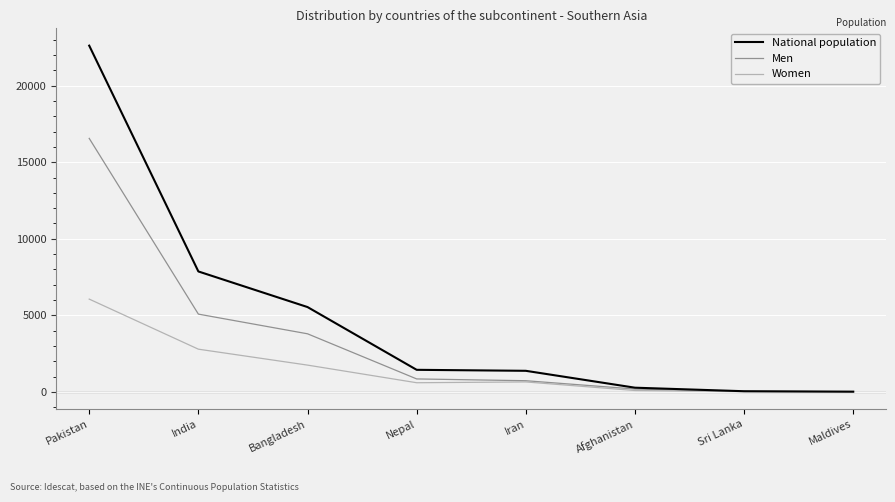

At which label does Women first exceed 647?

Pakistan